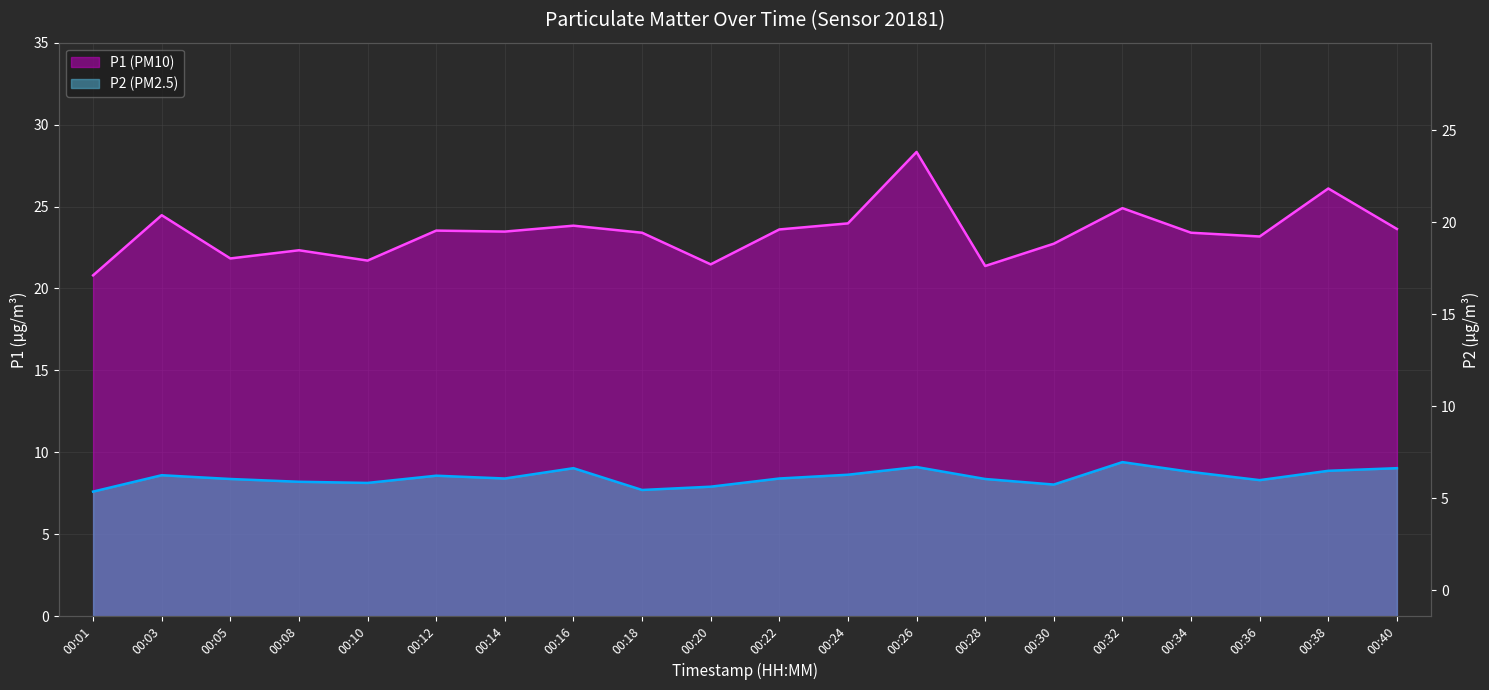

What is the difference between the maximum and minimum values in the P2 series?

1.8